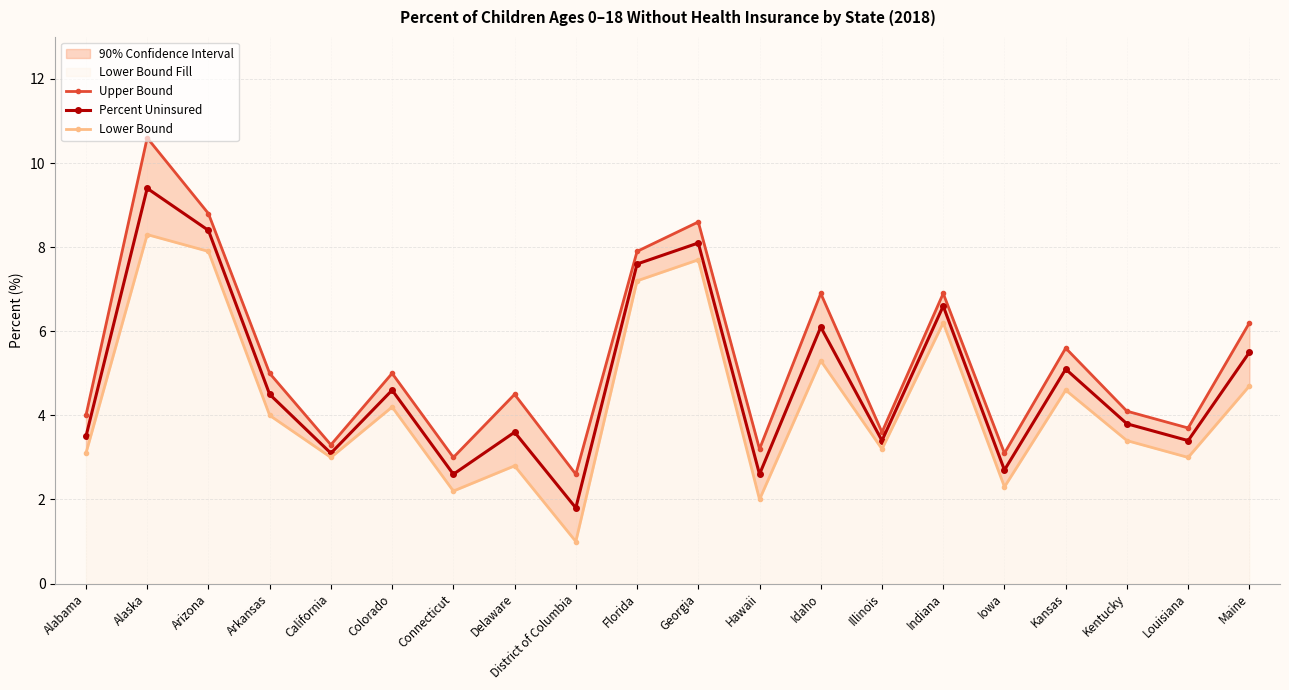

Does the chart display data point markers on the line(s)?

Yes